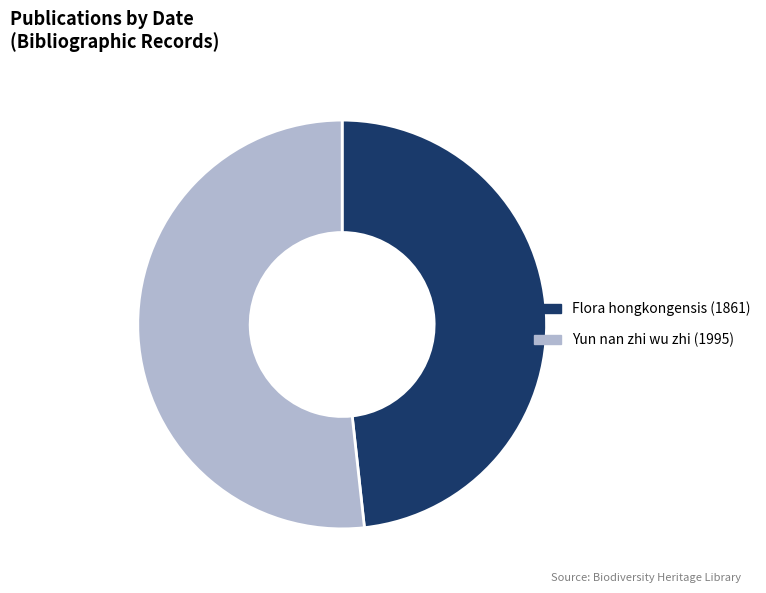

Is it true that Yun nan zhi wu zhi (1995) is 52% of the pie?

True